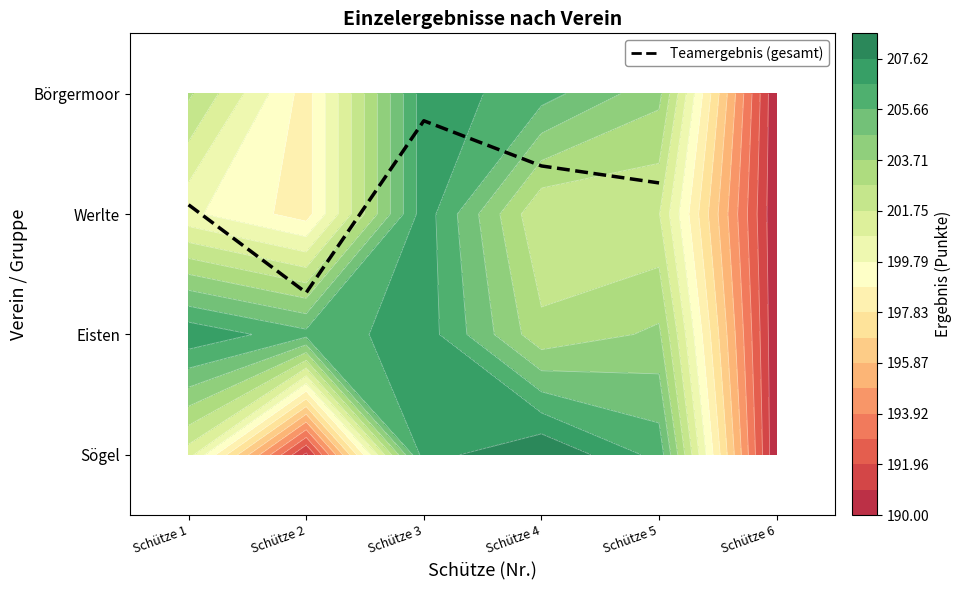

List the labels in order of value, smallest first.

Schütze 2, Schütze 1, Schütze 5, Schütze 4, Schütze 3, Schütze 6